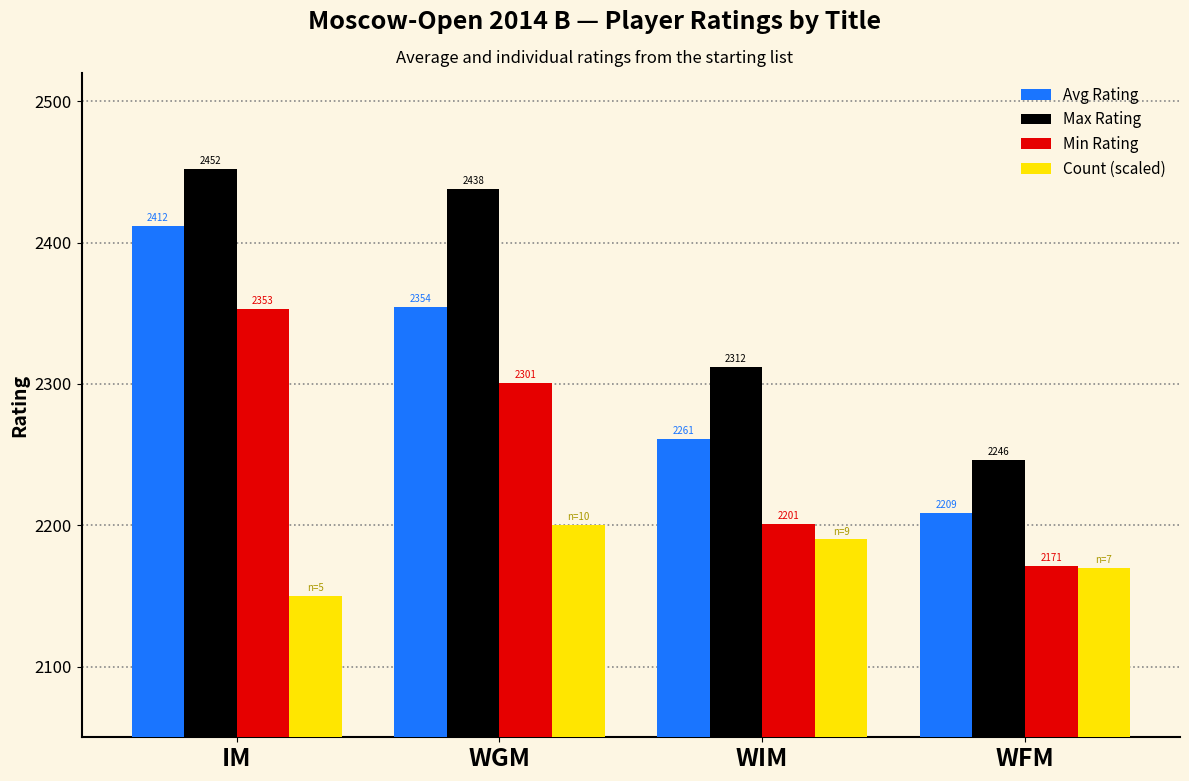

Is it true that Min Rating equals 767.8 at IM?

False